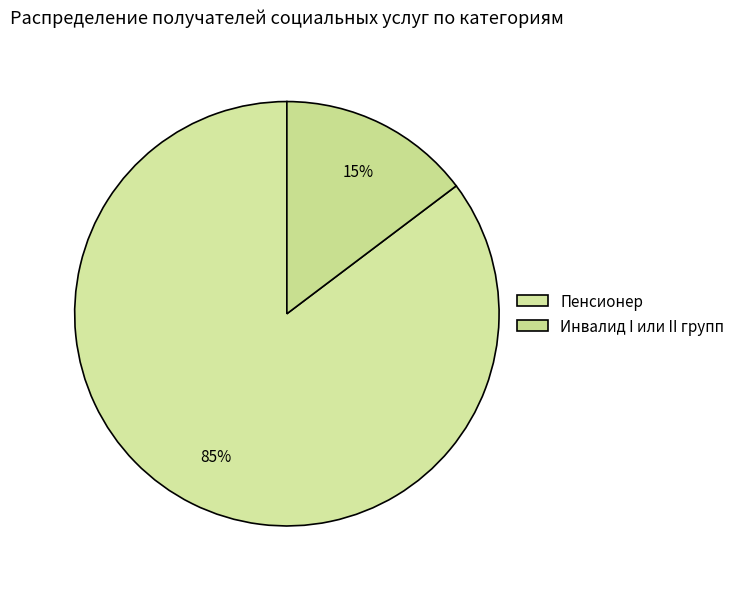

How many segments does this pie chart have?

2